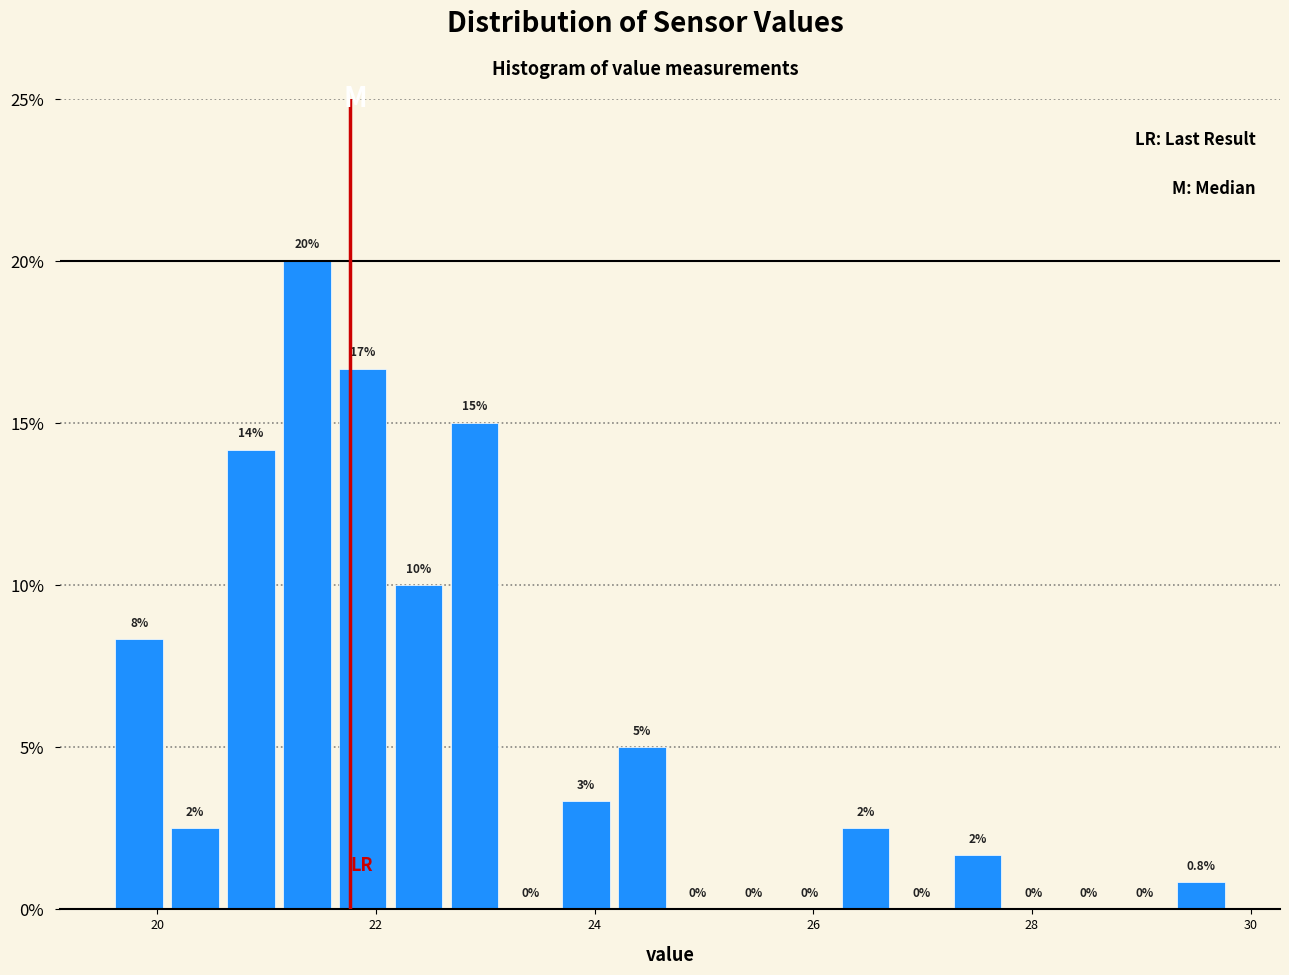

Around what value on the x-axis is the tallest bar? Give the approximate position of its centre, as read against the axis.

21.4